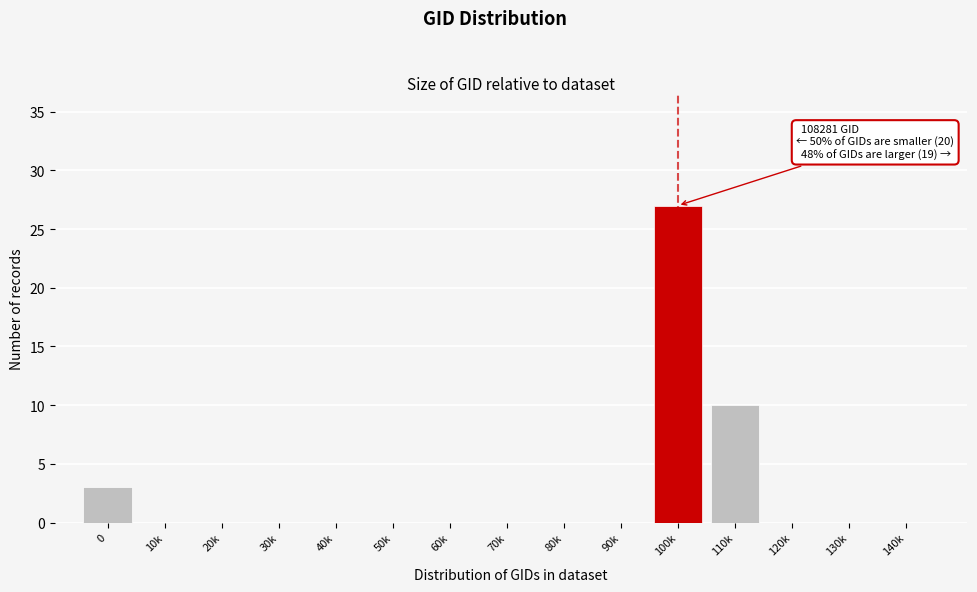

Reading right to left, transcribe all the data shown in this chart.

140k=0	130k=0	120k=0	110k=10	100k=27	90k=0	80k=0	70k=0	60k=0	50k=0	40k=0	30k=0	20k=0	10k=0	0=3